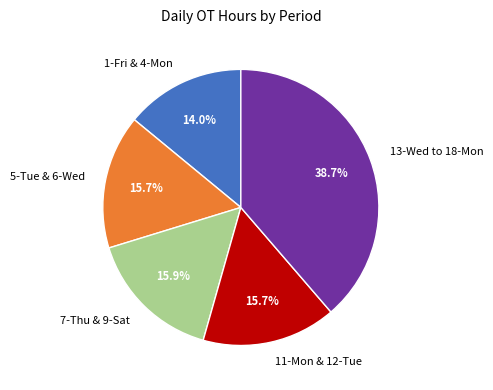

Approximately how many times larger is the value at 7-Thu & 9-Sat compared to 11-Mon & 12-Tue?

1.0